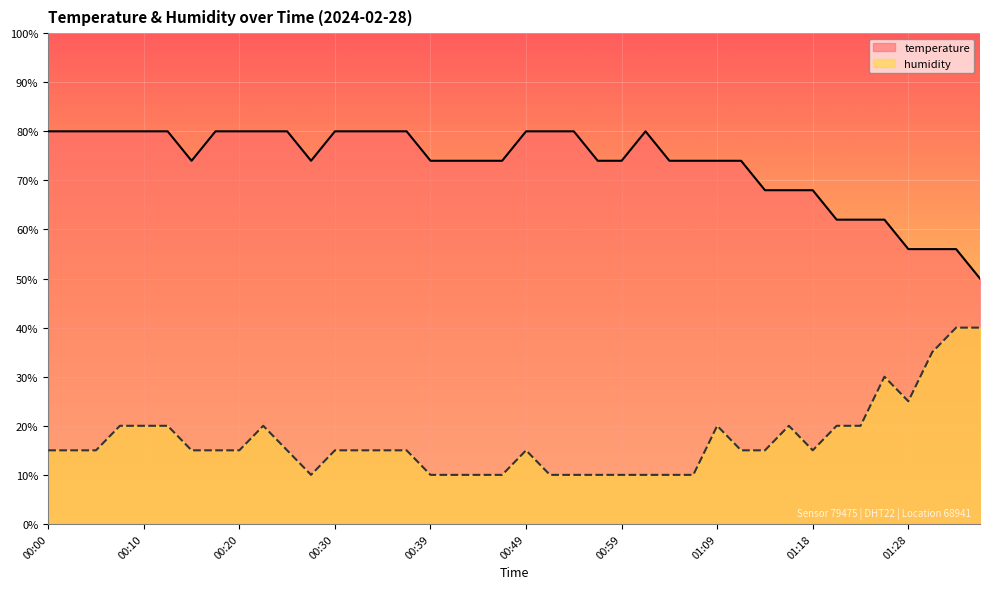

At which category does humidity reach its first local valley?

00:27